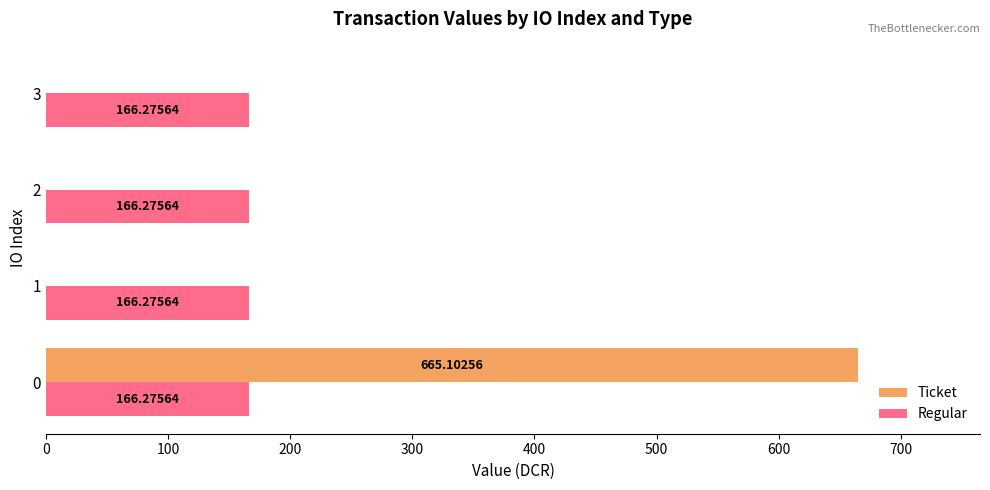

What is the sum of all Regular values?

665.1